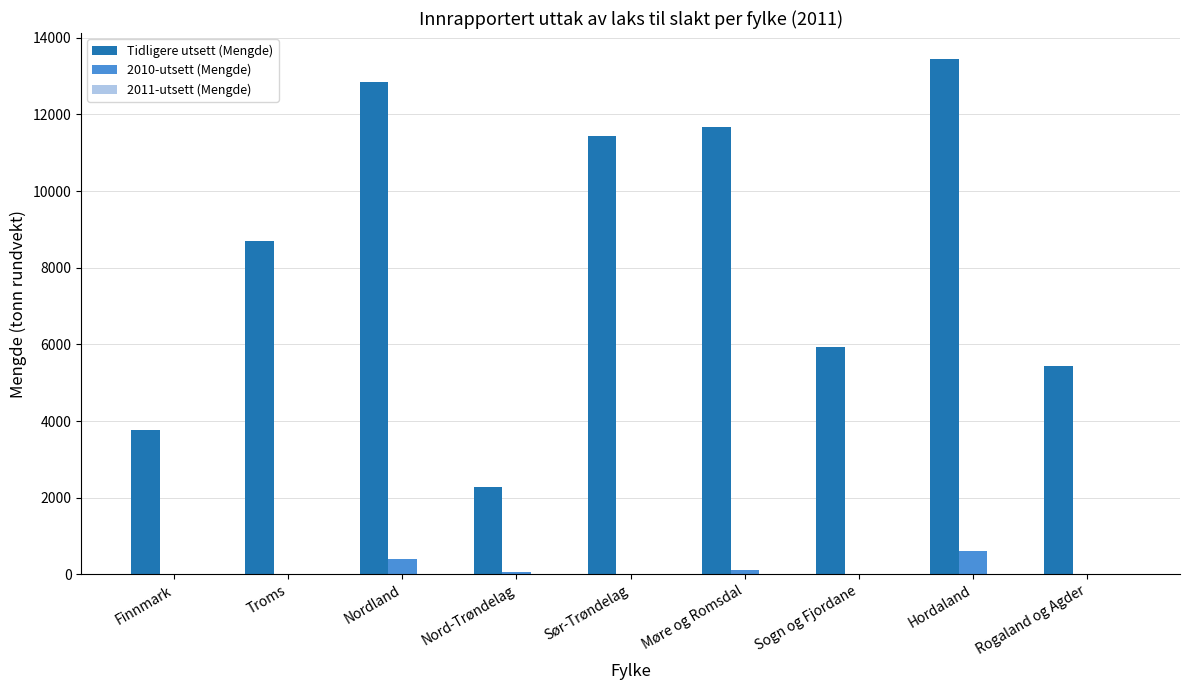

The Tidligere utsett (Mengde) series shows 11437.8 at Sør-Trøndelag. True or false?

True